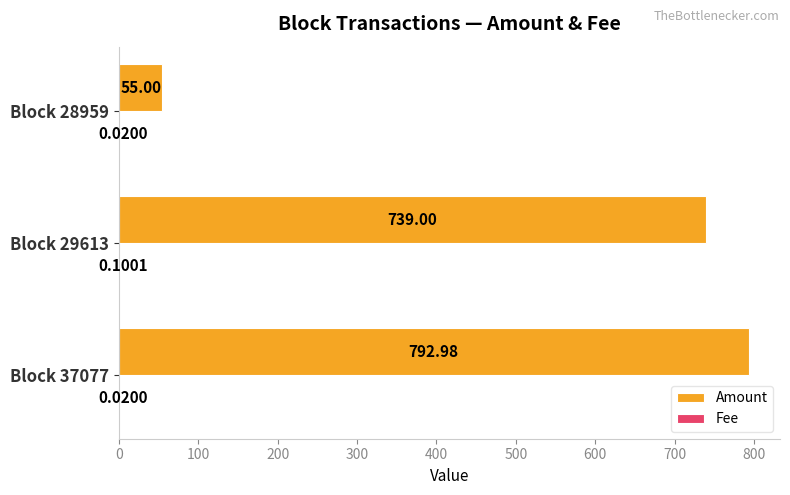

What is the highest value of the Amount series?

793.0